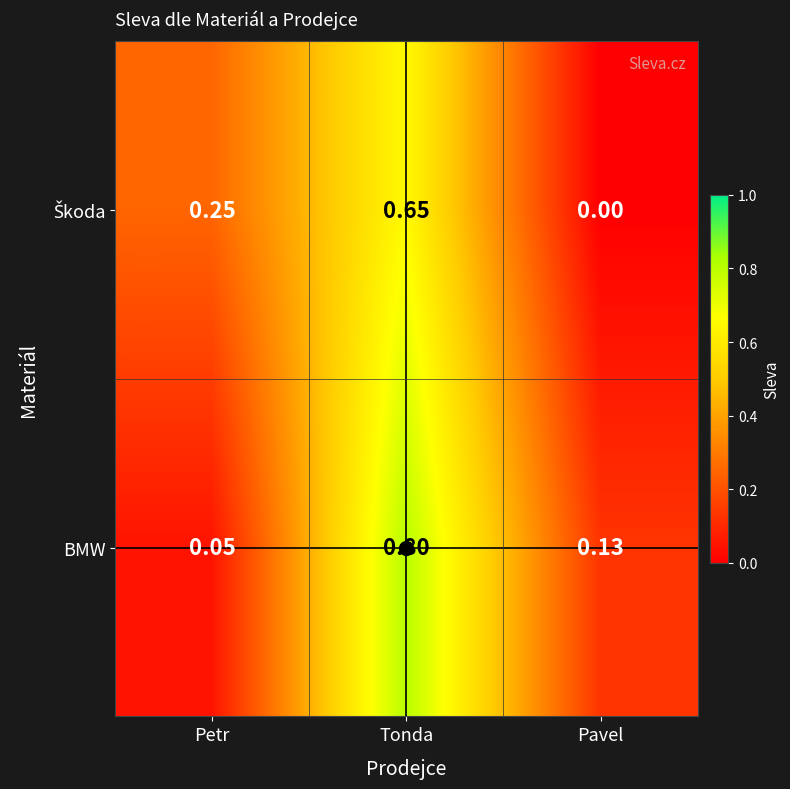

Which series has the largest total across all categories?

BMW